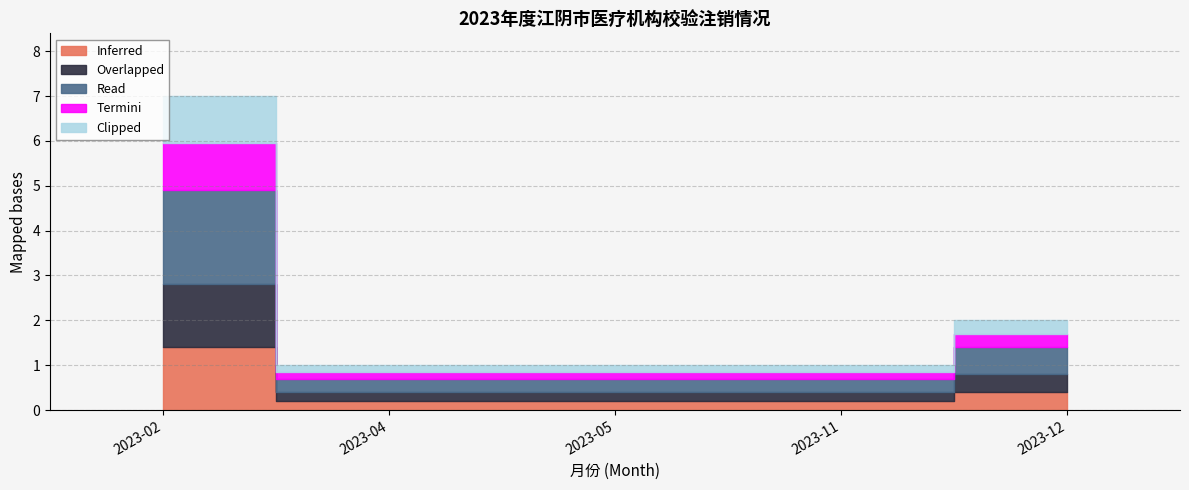

True or false: Overlapped and Termini cross at least once.

False